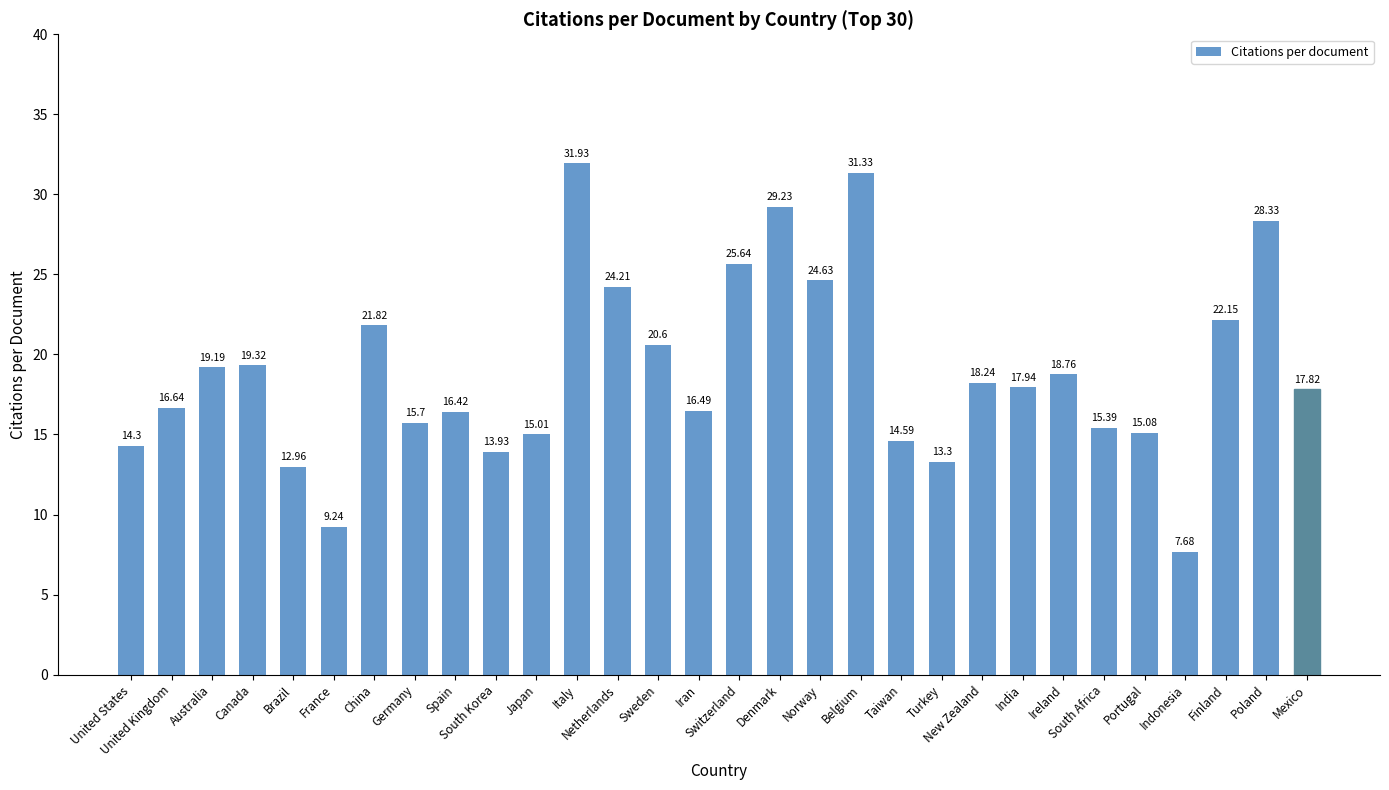

What is the maximum value shown in the chart?

31.9